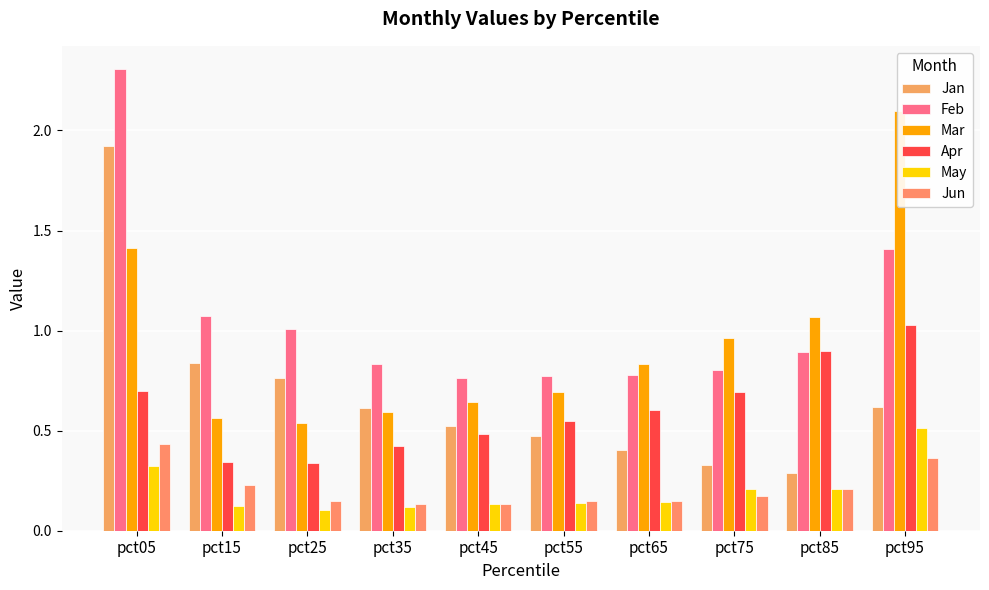

At which category is the sum across all series the highest?

pct05